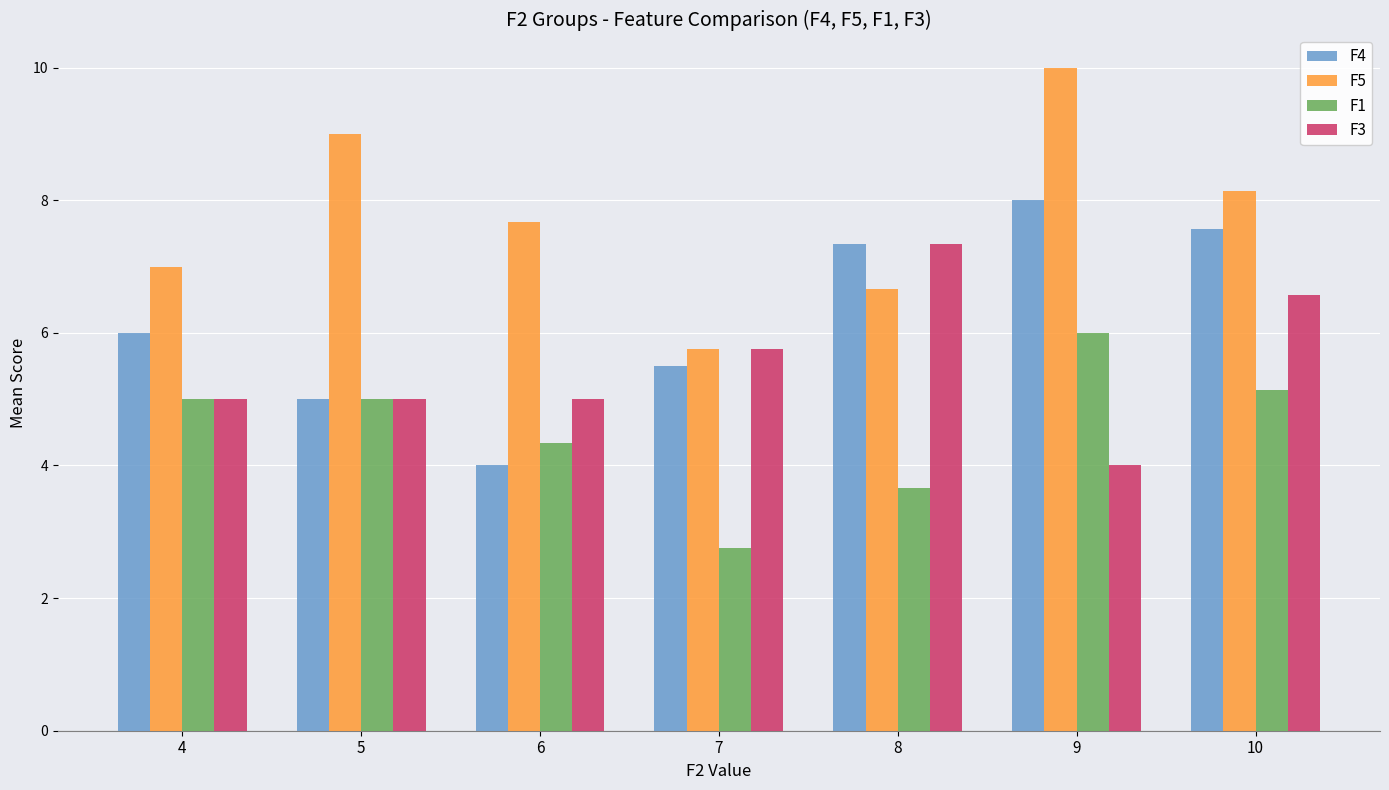

Which series changed the most between 5 and 6?

F5